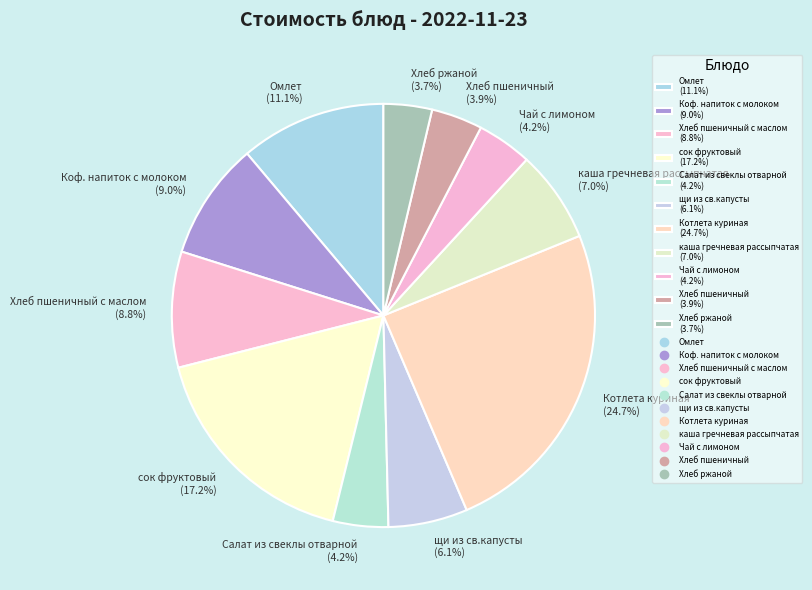

Is there any slice that represents more than half of the pie?

No